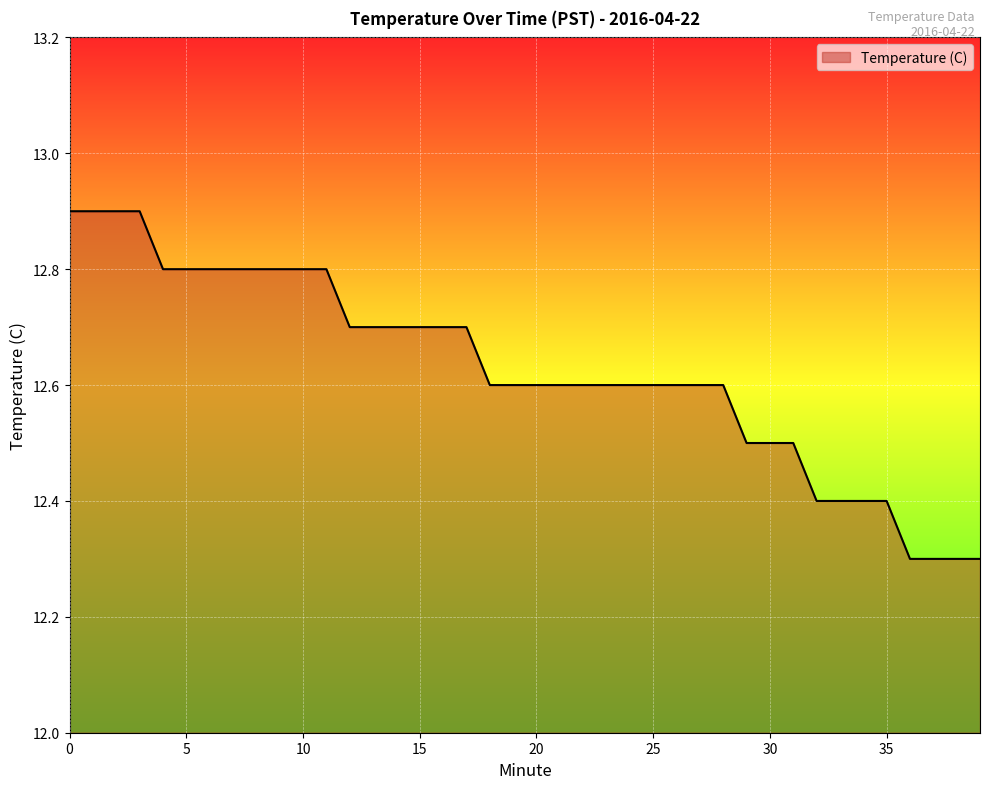

How many lines are shown in the chart?

1